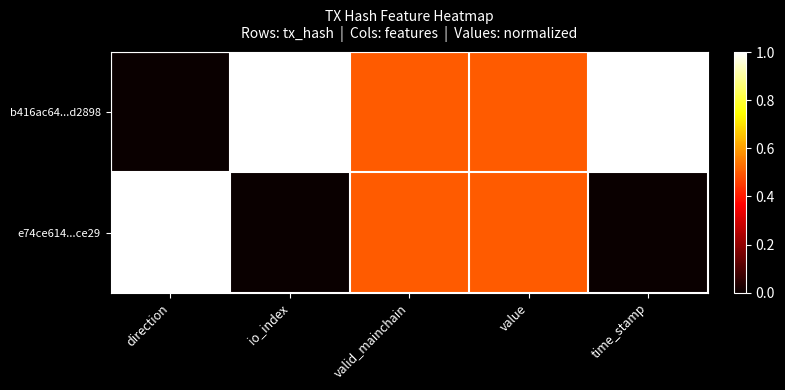

Which series has the widest spread of values?

b416ac64...d2898